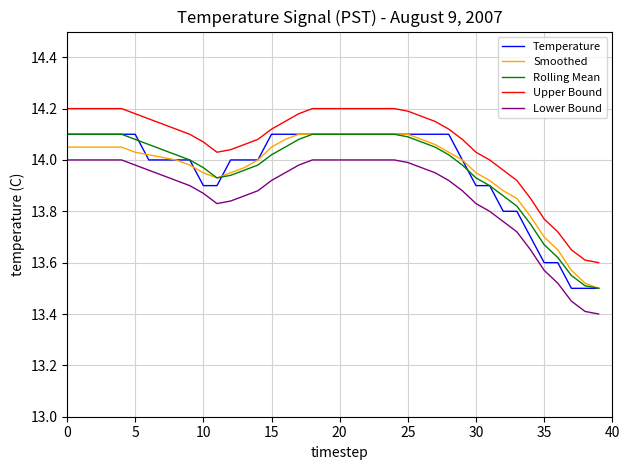

True or false: Smoothed and Lower Bound intersect in this chart.

False